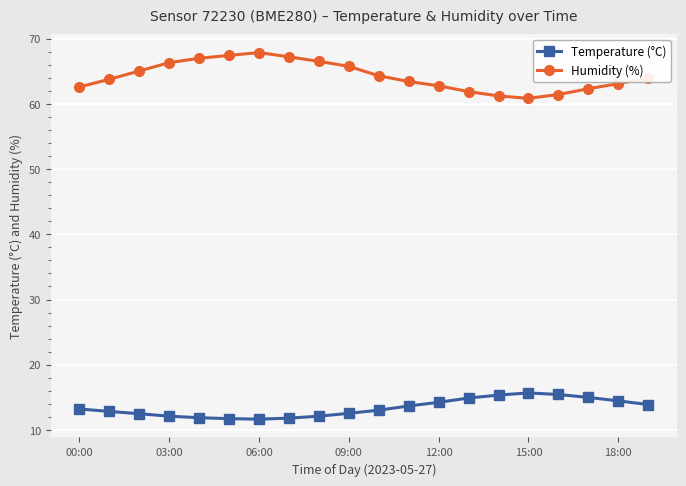

What are all the series names shown in the legend?

Temperature (°C), Humidity (%)